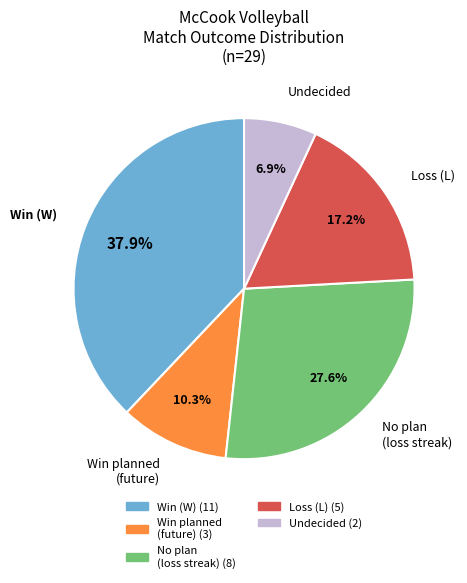

How many slices are in this pie chart?

5